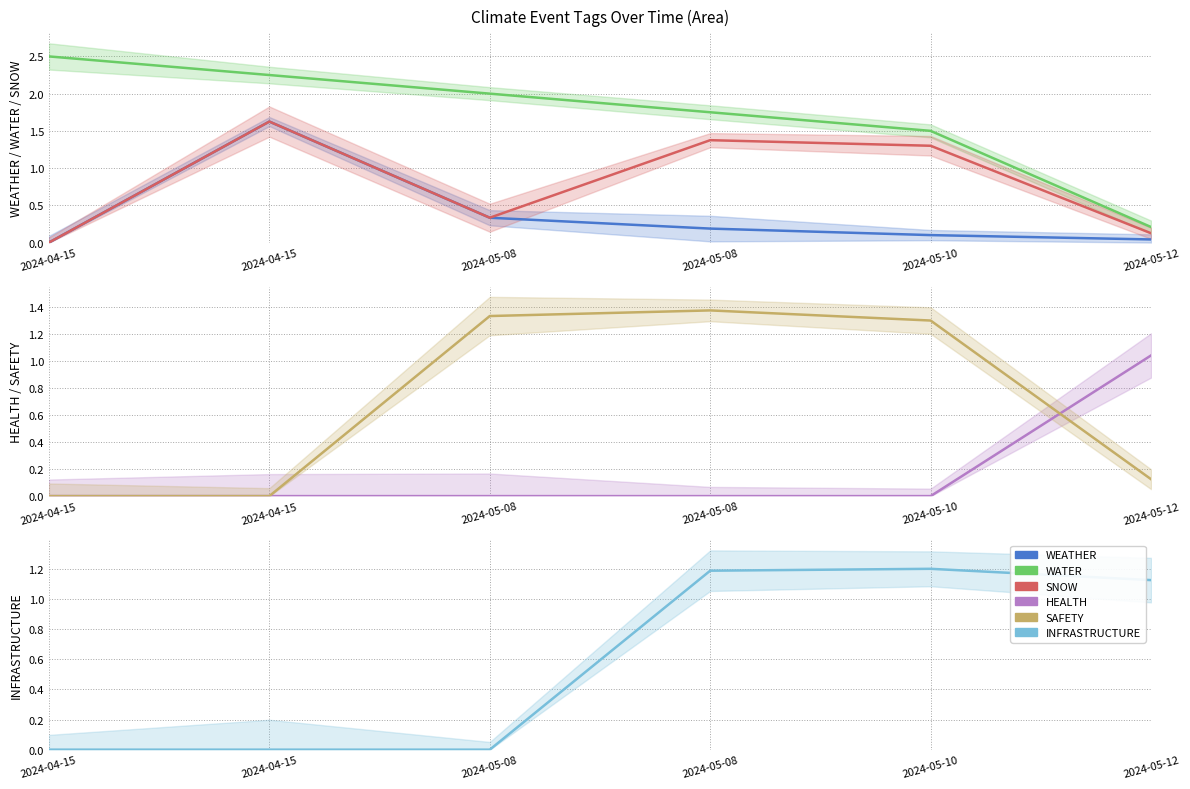

What is the average value of the WEATHER series?

0.4